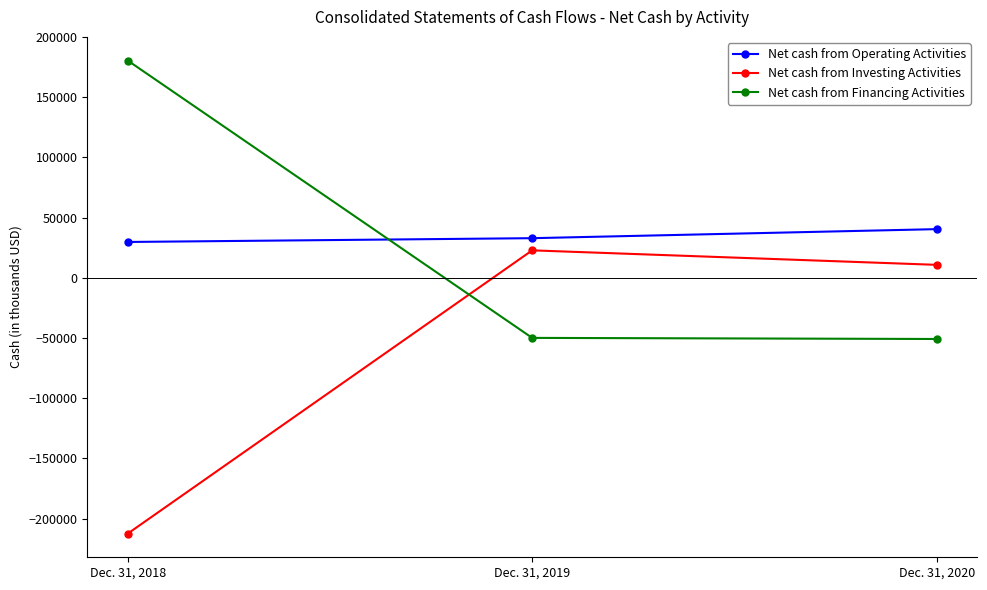

Is it true that Net cash from Financing Activities equals -16898 at Dec. 31, 2020?

False